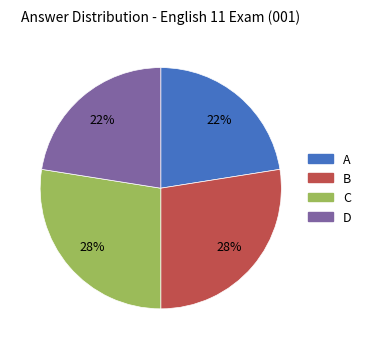

Between C and D, which is larger?

C